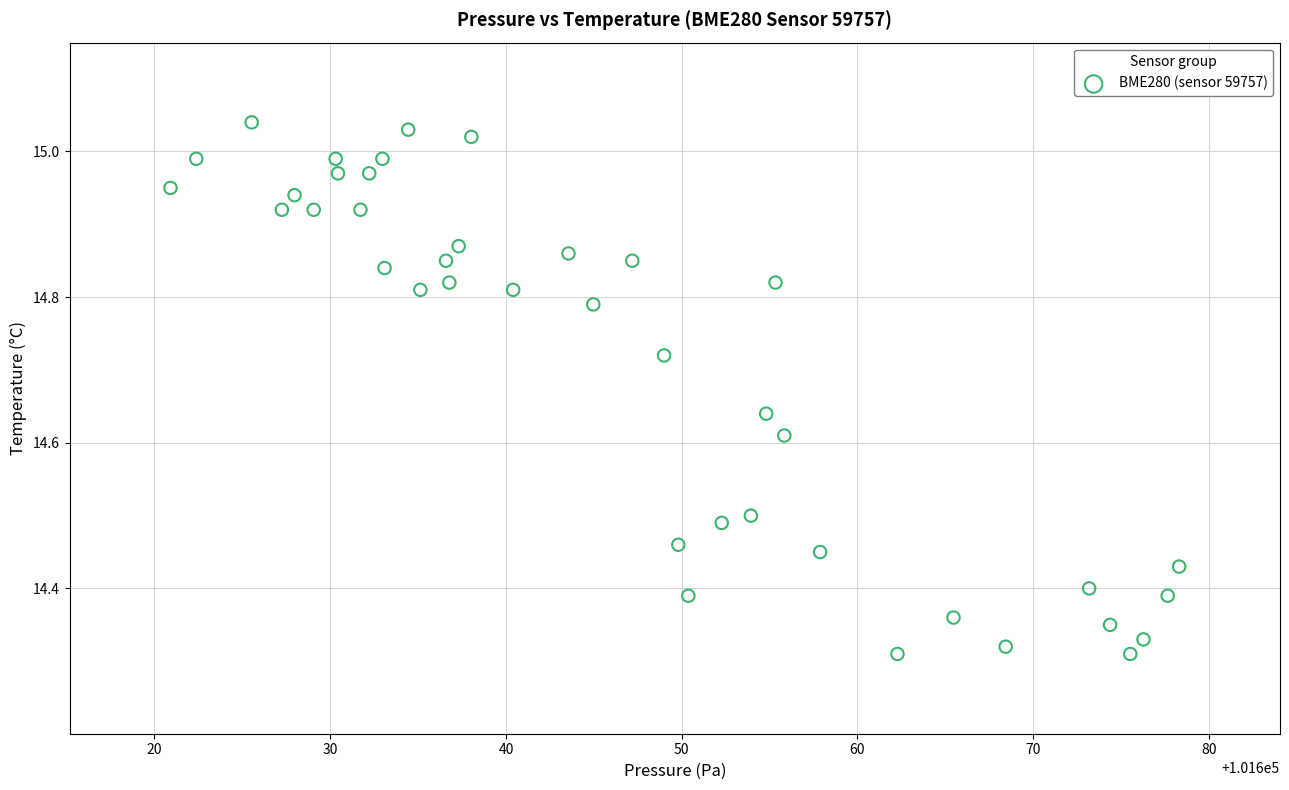

What is the range of Y values (max minus min)?

0.7